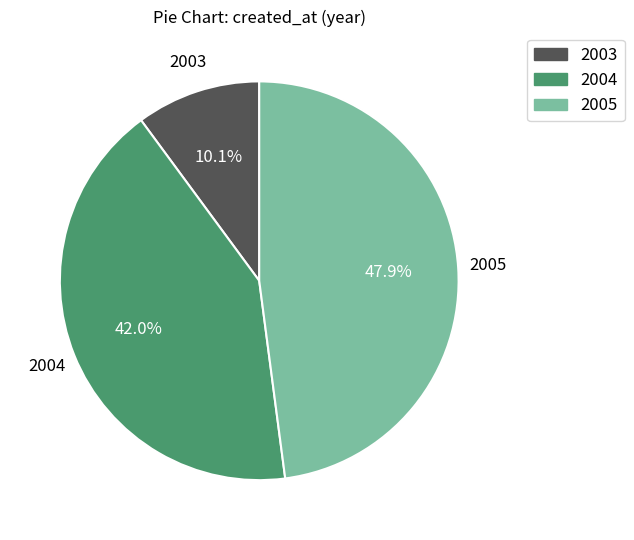

Is there any slice that represents more than half of the pie?

No